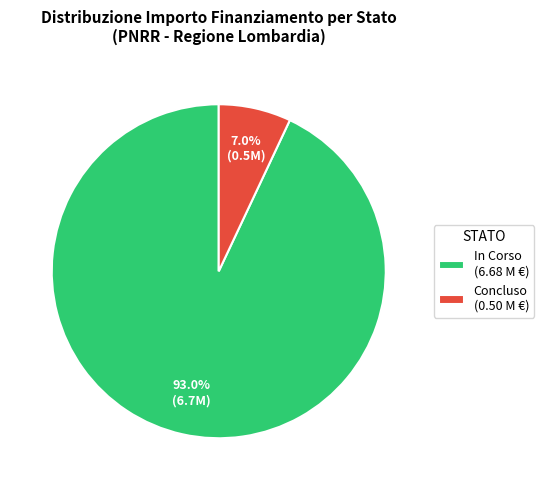

Does In Corso (6.68 M €) account for over 50% of the chart?

Yes